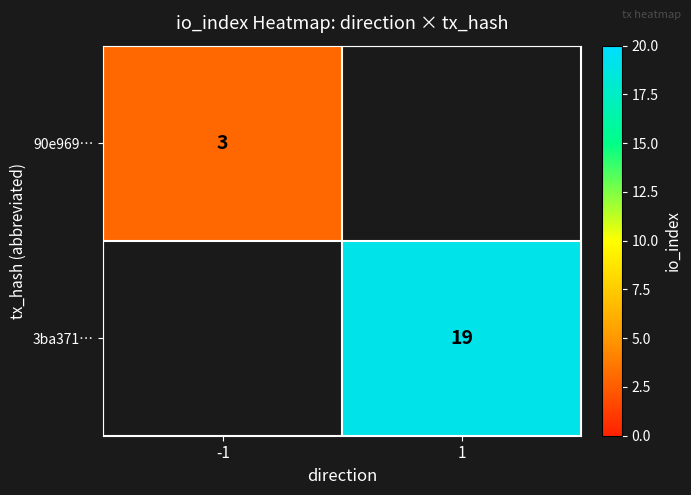

Is the value of 3ba371… at 1 greater than the value of 90e969… at -1?

Yes